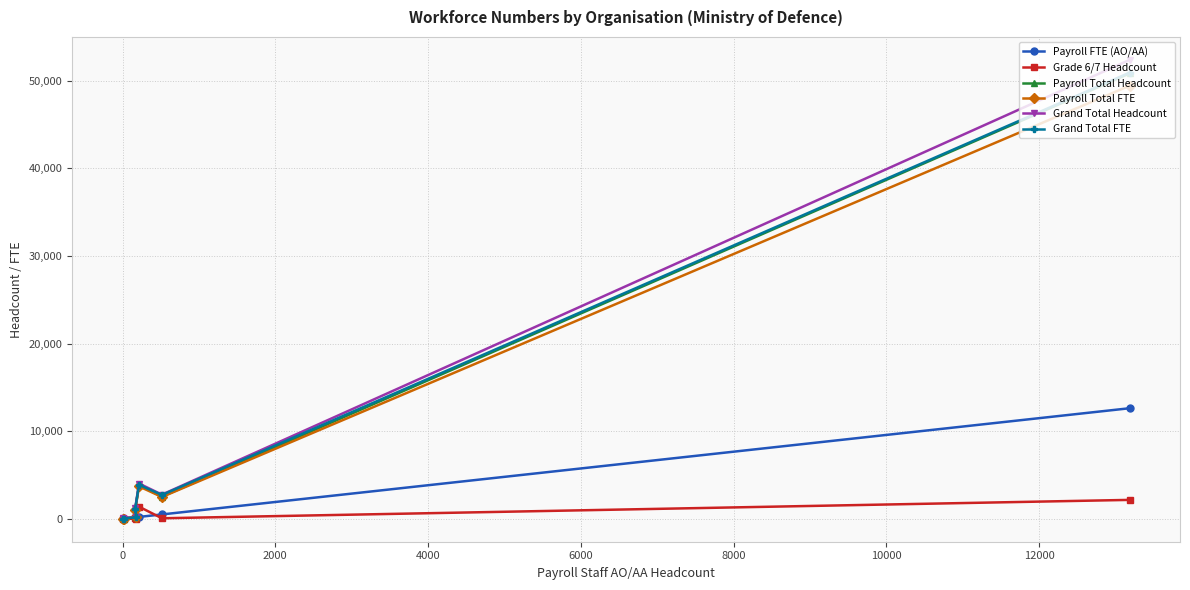

What is the maximum value for Payroll Total FTE?

49434